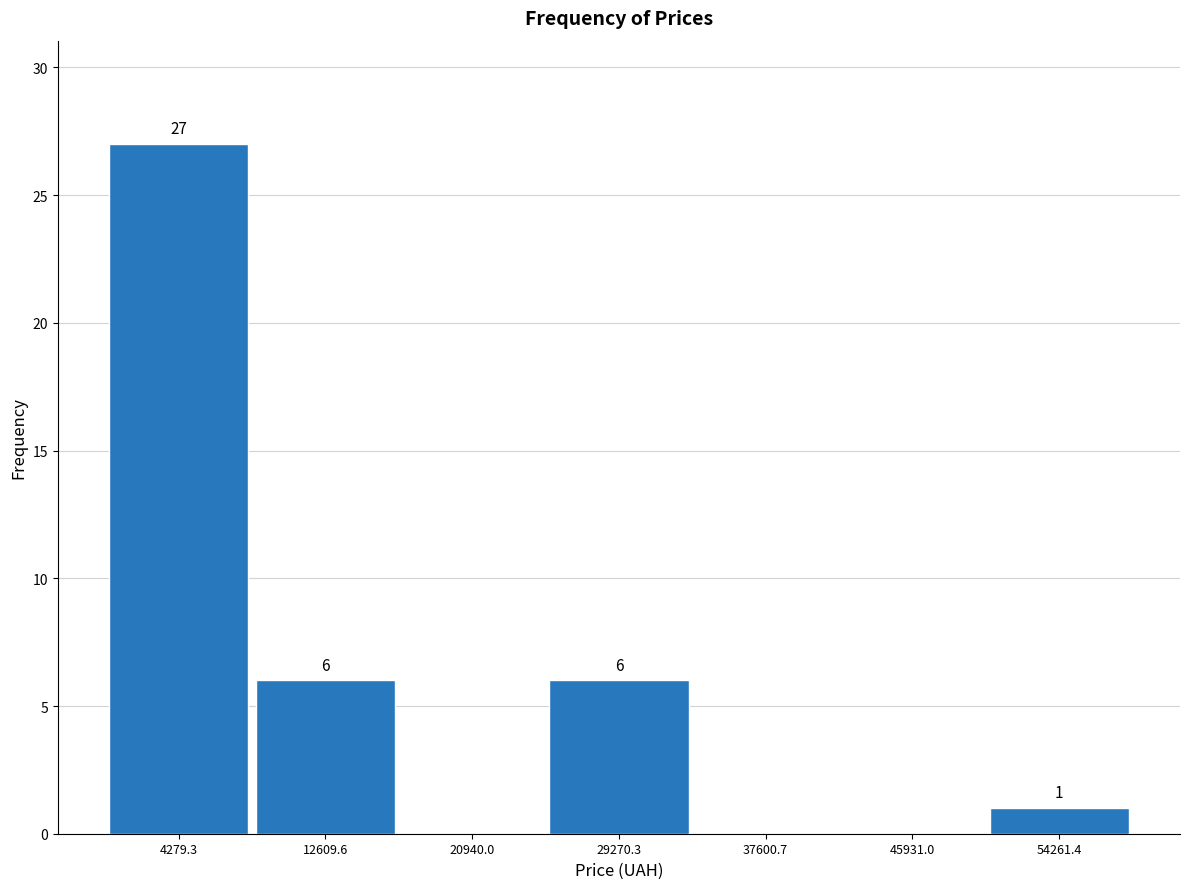

Over which range of the x-axis is the bar tallest?

0 to 8000